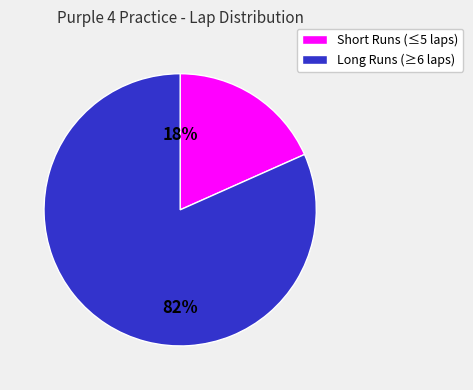

Is there any slice that represents more than half of the pie?

Yes